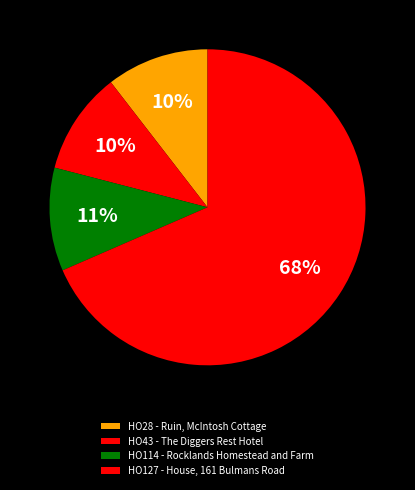

To the nearest percent, what is the average slice percentage?

25%